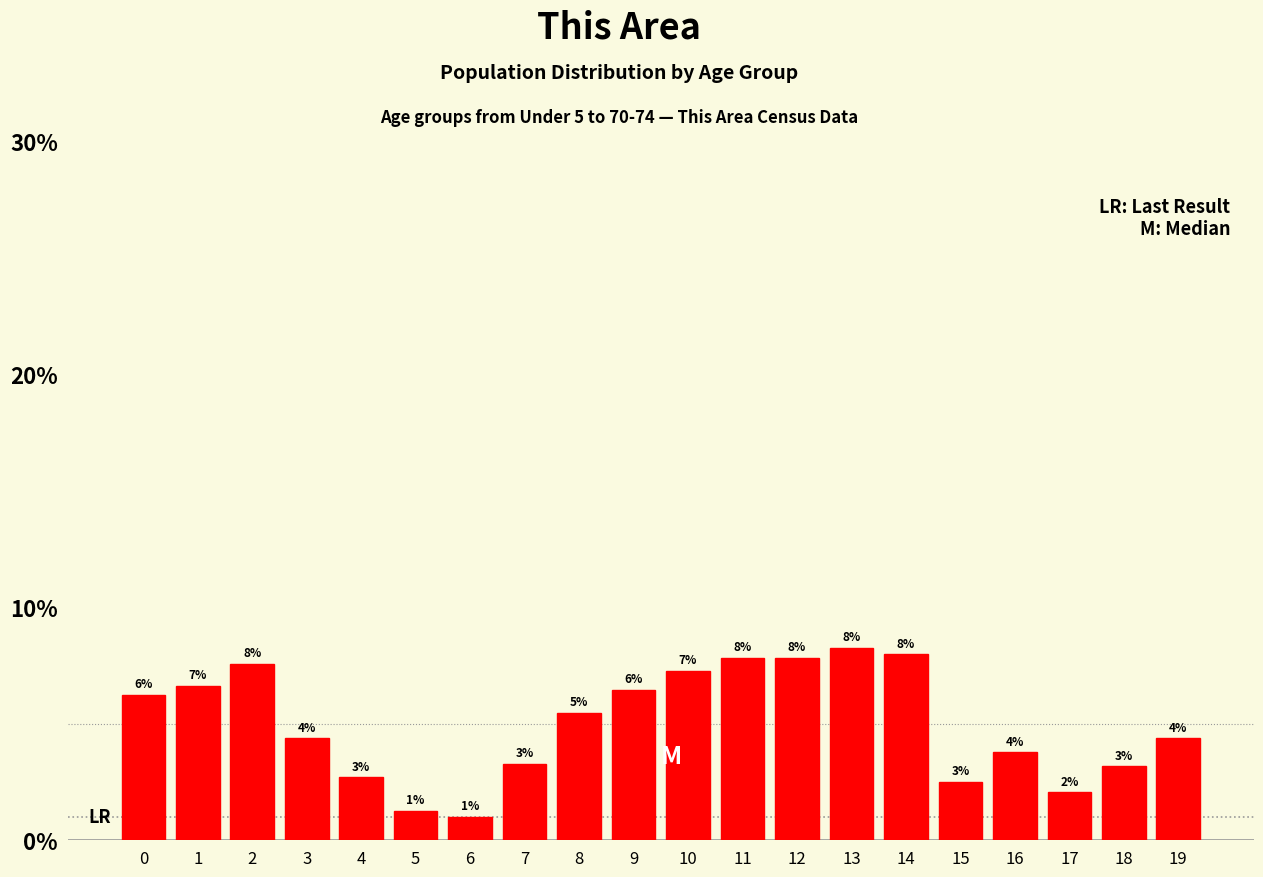

Are the bars horizontal?

No